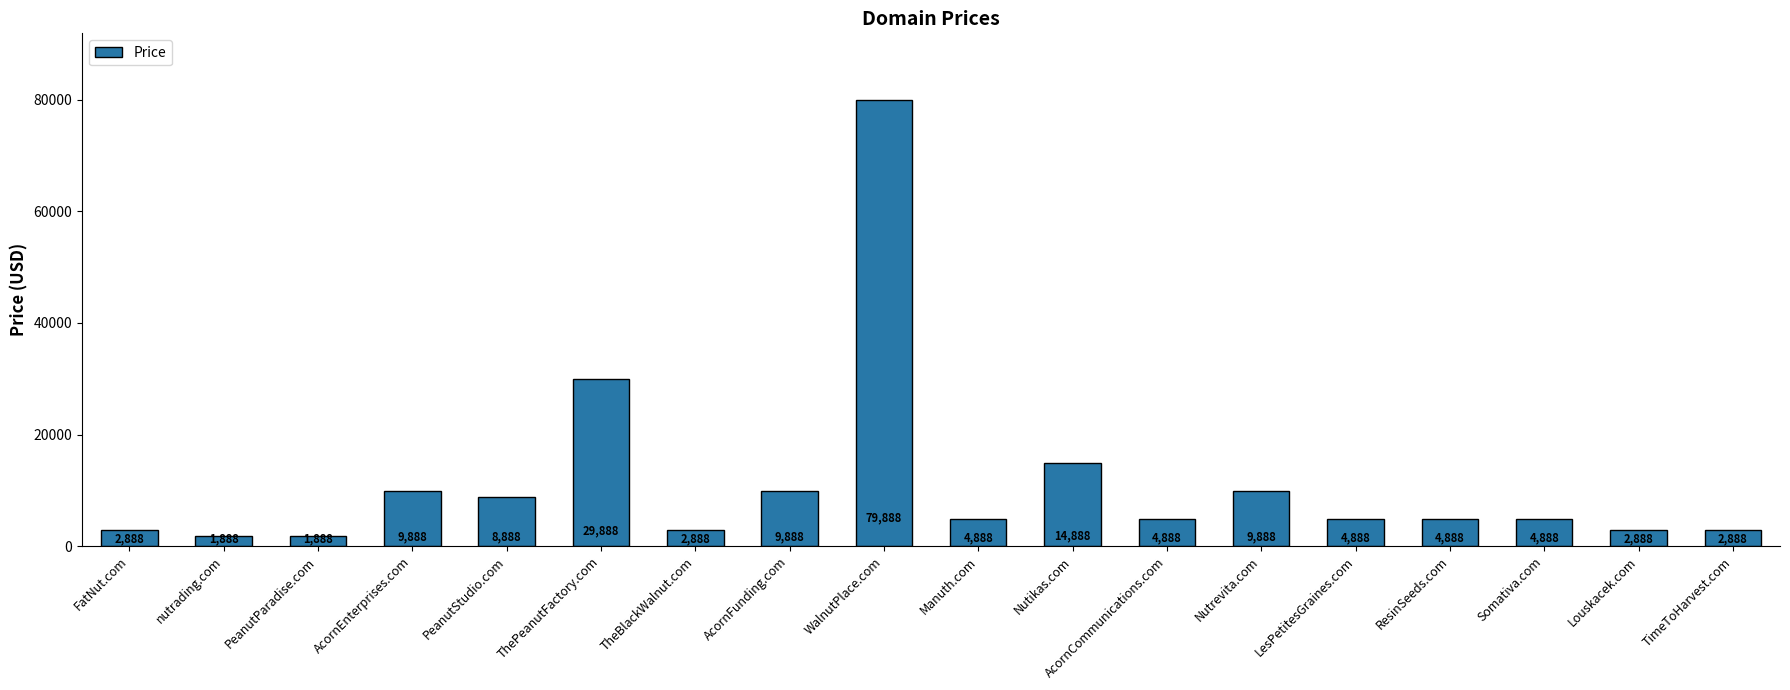

The chart shows a value of 4888 at ResinSeeds.com. True or false?

True